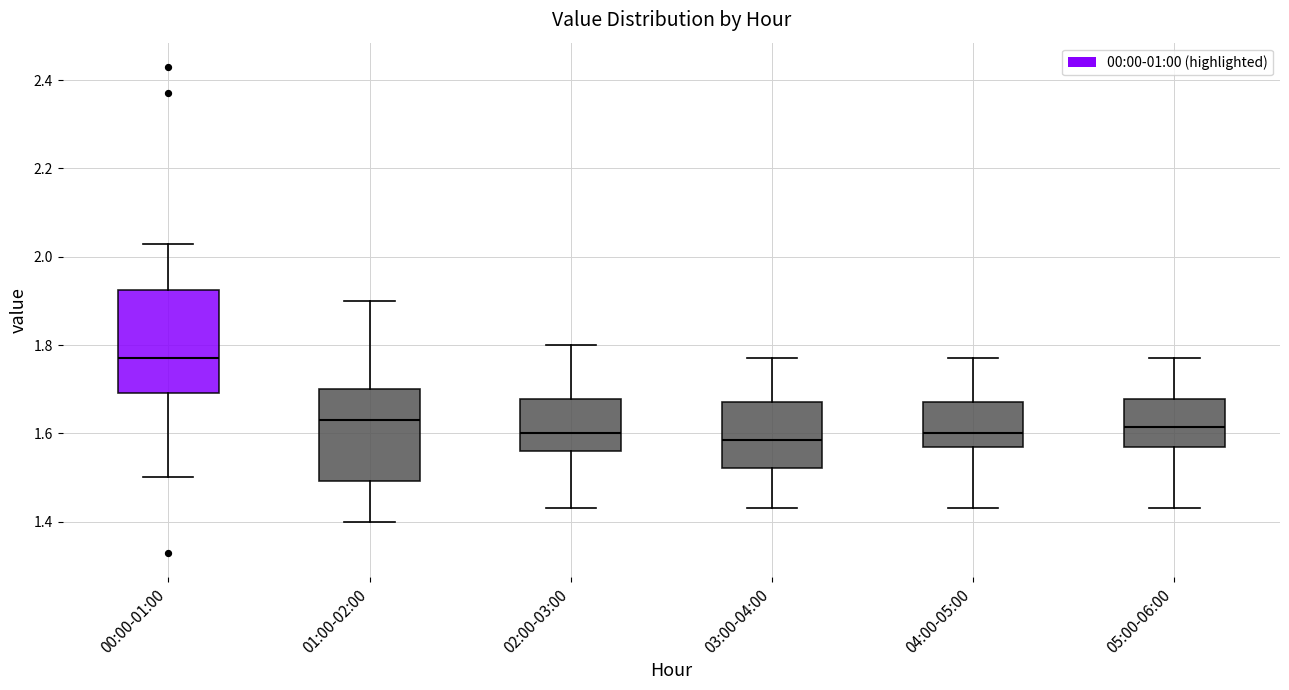

Which box has the highest median line?

00:00-01:00